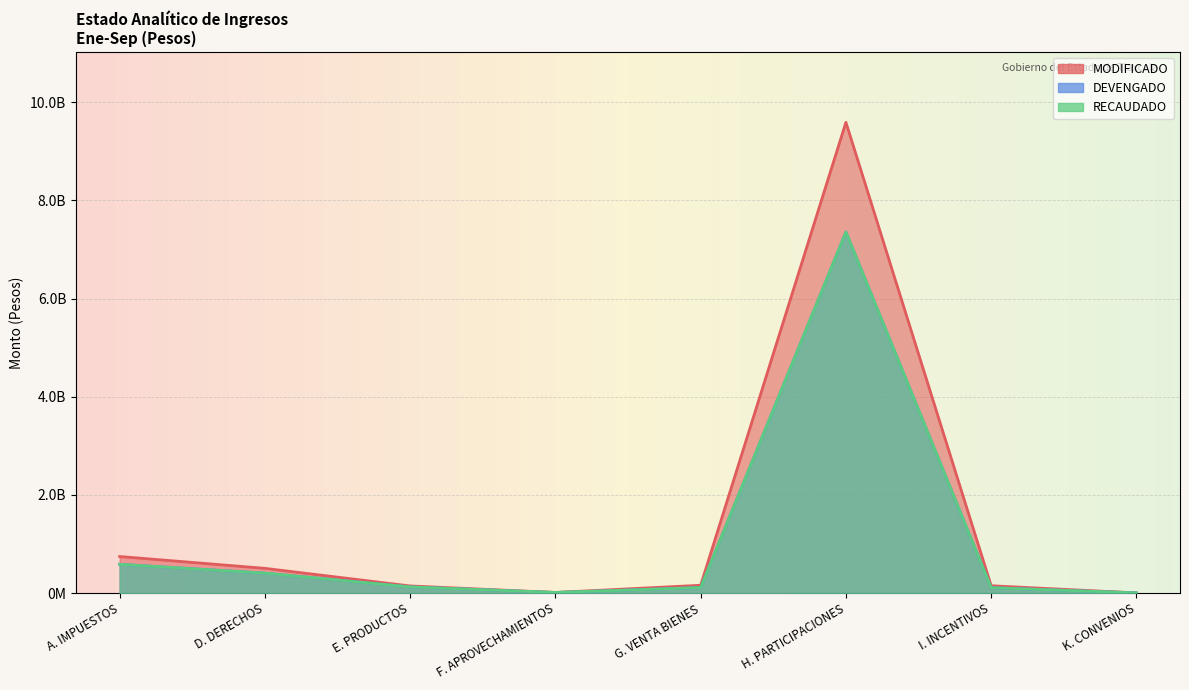

What is the maximum value for RECAUDADO?

7355828852.0